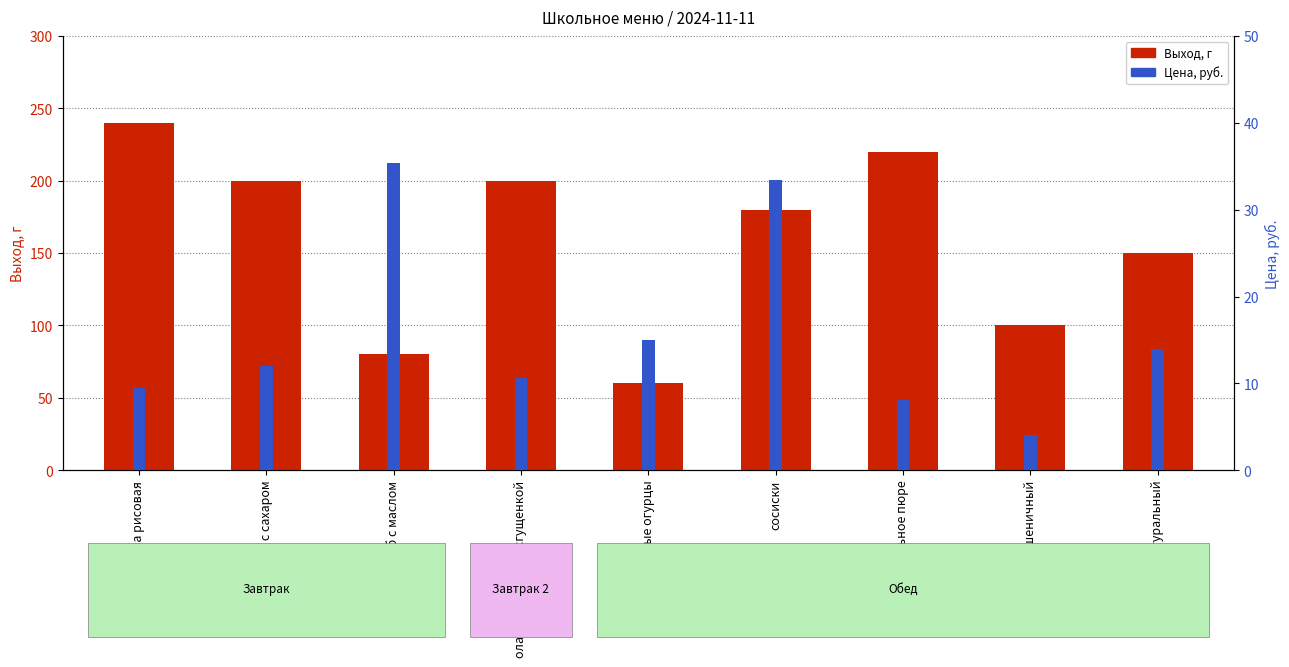

What are all the series names shown in the legend?

Выход, г, Цена